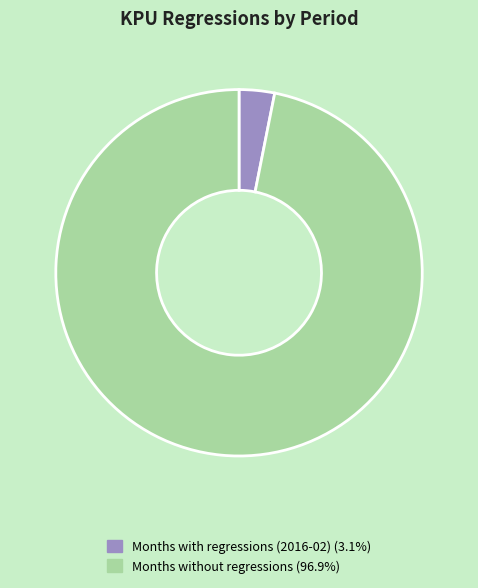

Is there a majority slice in this chart?

Yes